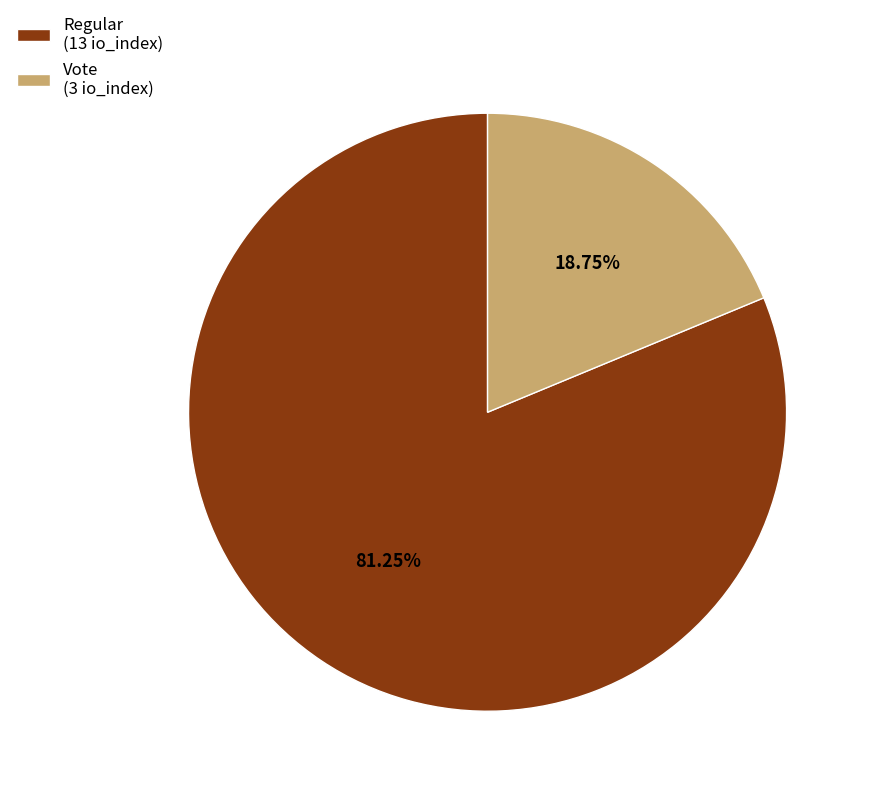

To the nearest percent, what percentage of the pie is Regular?

81%